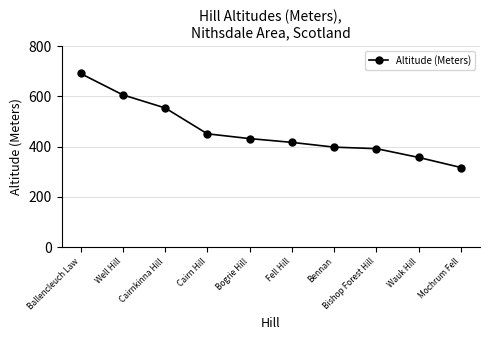

Which label corresponds to the largest value in the chart?

Ballencleuch Law